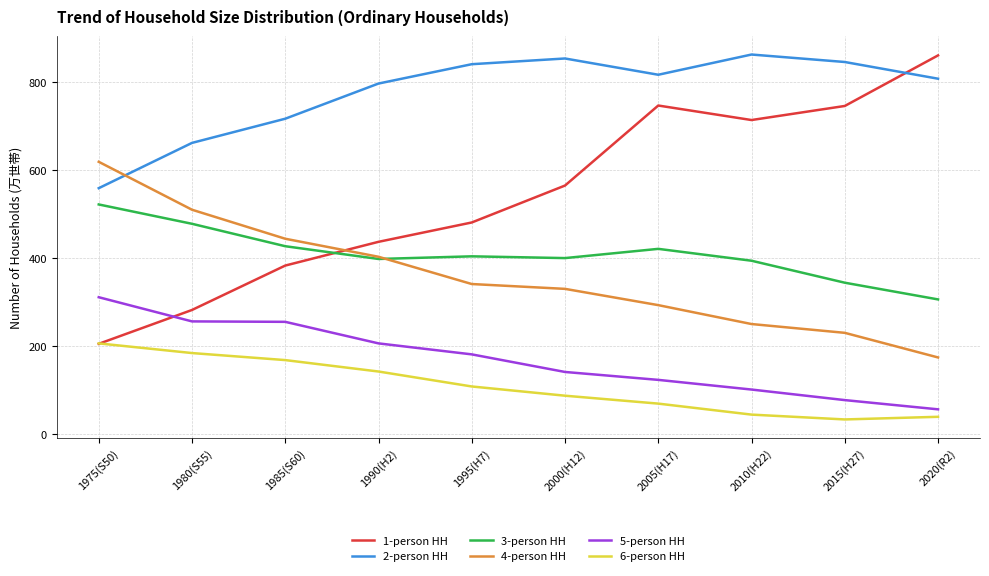

What is the difference between the maximum and minimum values in the 4-person HH series?

445